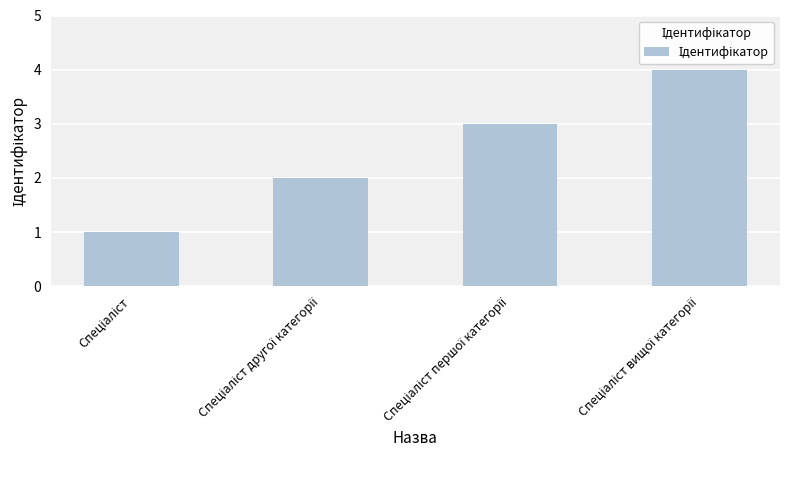

What is the greatest value displayed?

4